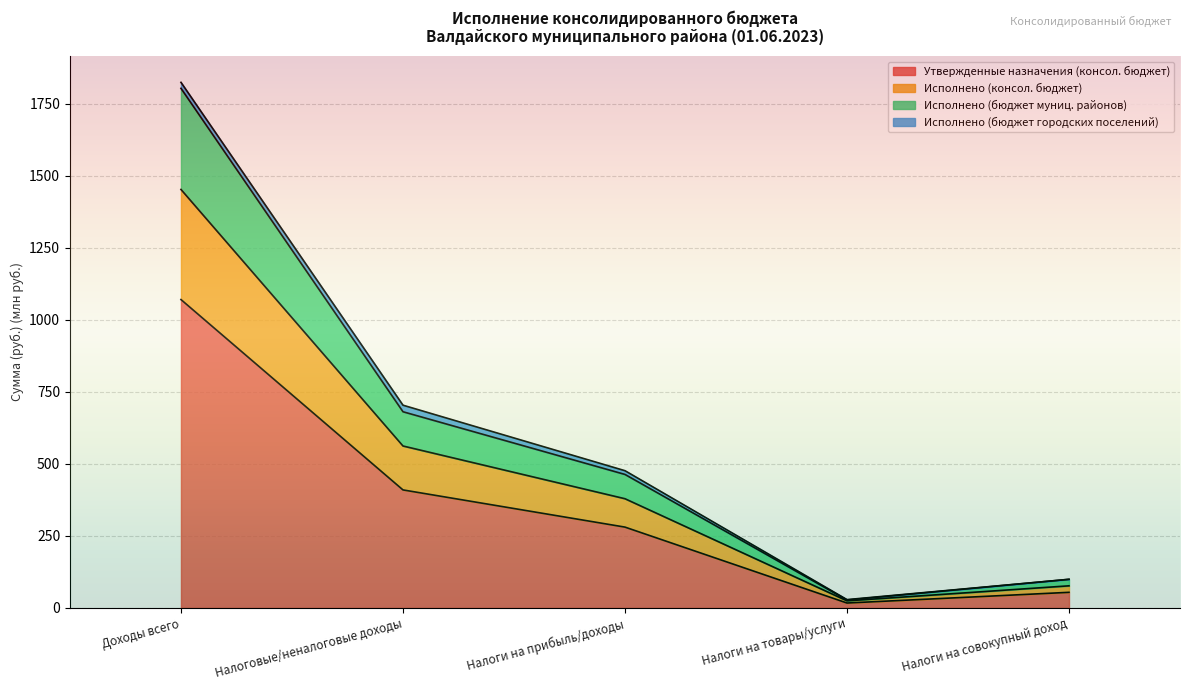

True or false: Исполнено (бюджет муниц. районов) has a value of 45.7 at Налоги на товары/услуги.

False